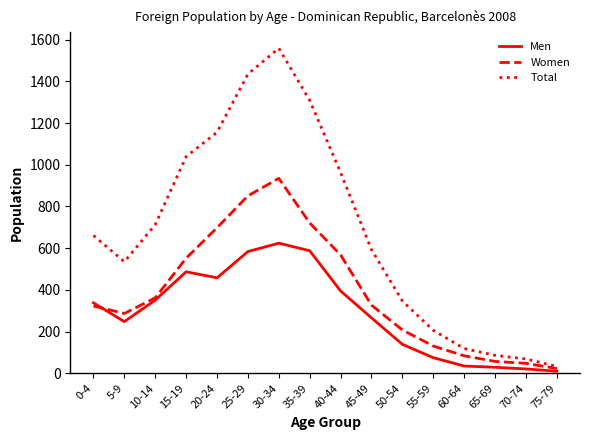

List the series in order of their peak value, highest first.

Total, Women, Men